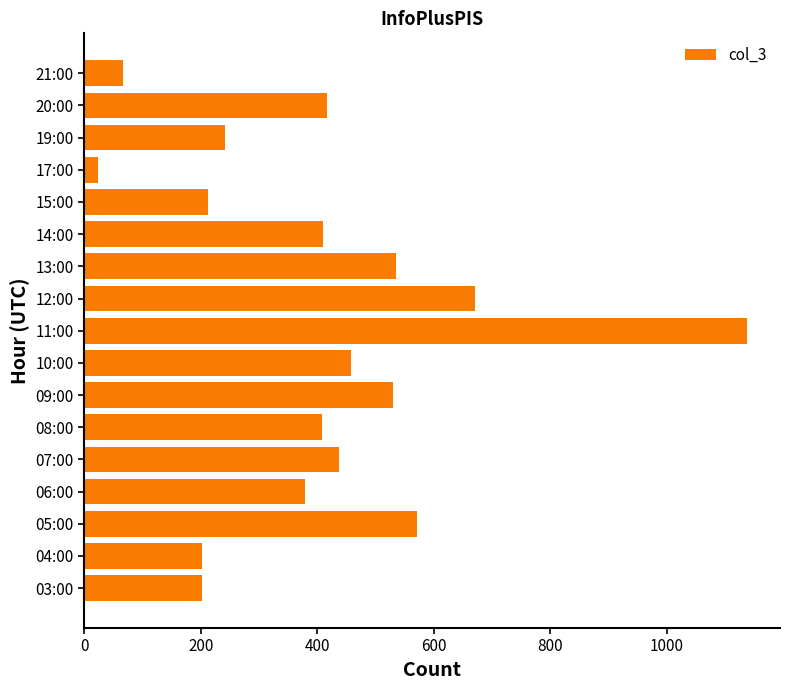

Between 07:00 and 09:00, which is larger?

09:00